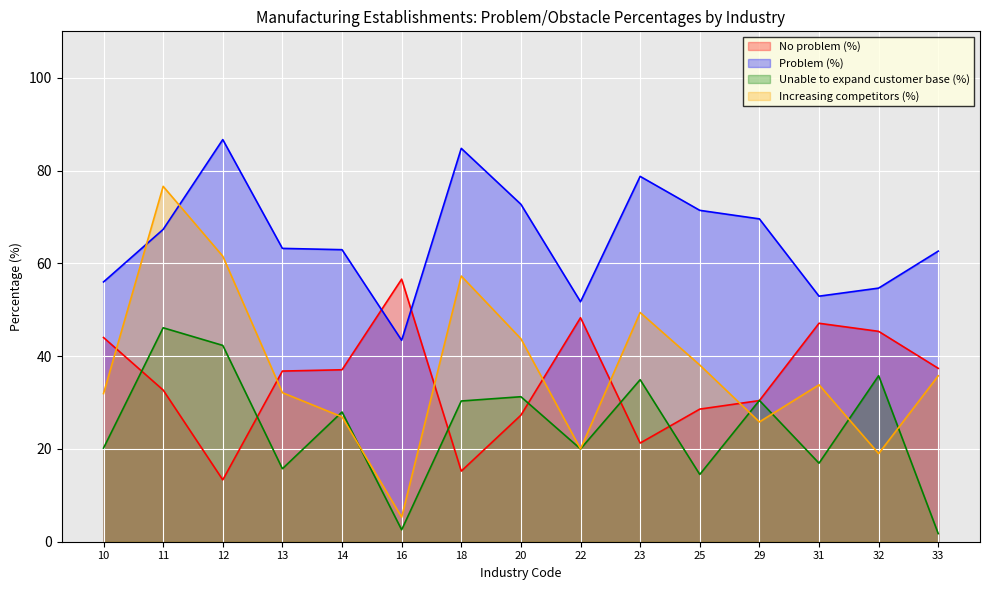

Which series has the largest total across all categories?

Problem (%)